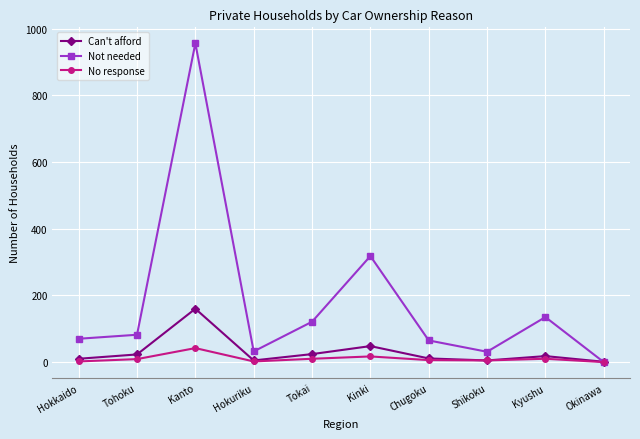

Is it true that Not needed equals 0 at Okinawa?

True